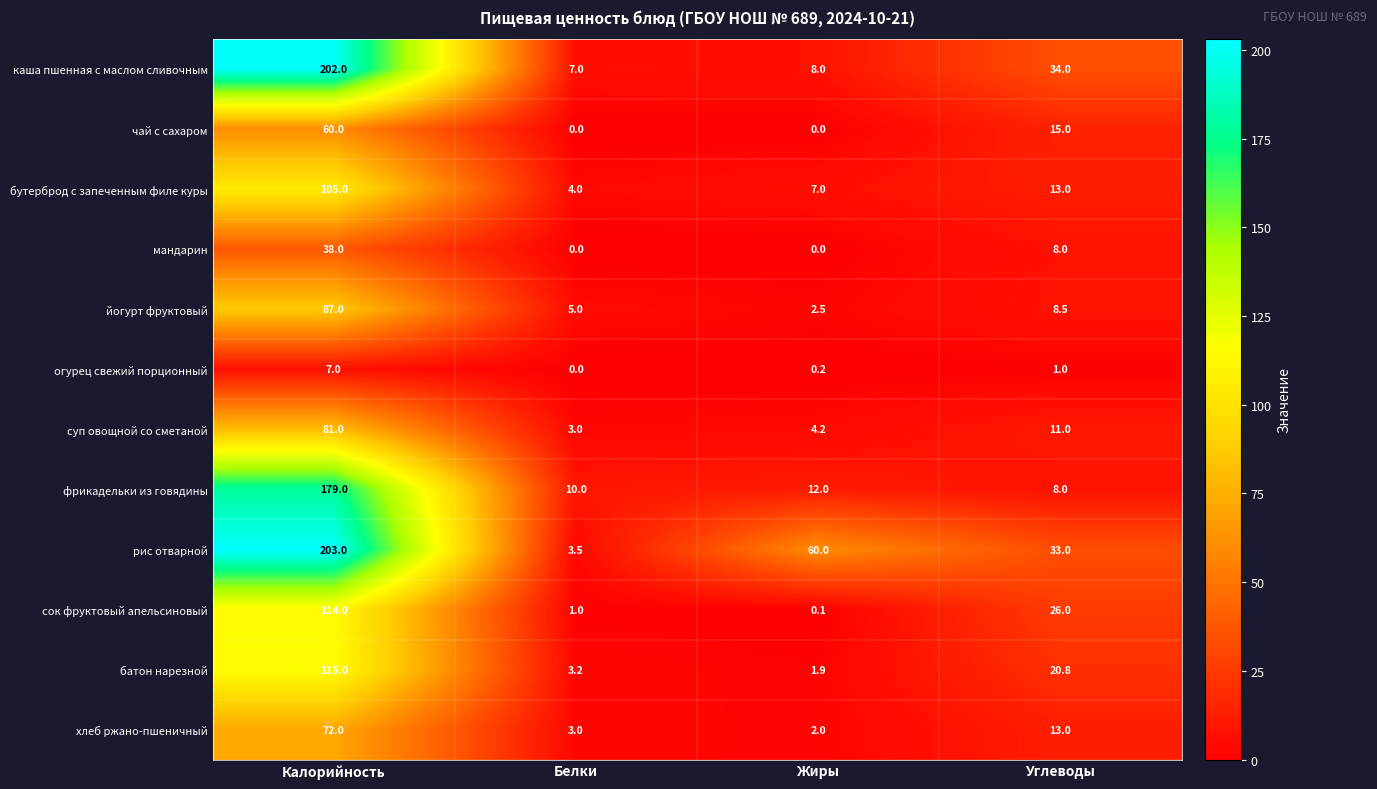

What is the maximum value shown in the chart?

203.0